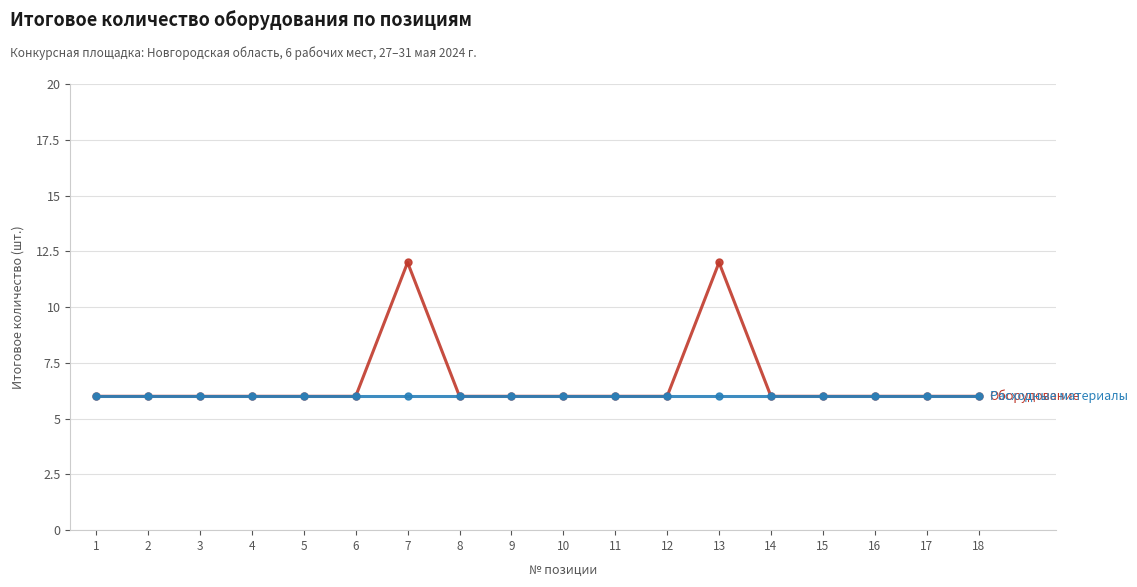

Reading left to right, list all the values displayed in this chart.

Оборудование: 1=6	2=6	3=6	4=6	5=6	6=6	7=12	8=6	9=6	10=6	11=6	12=6	13=12	14=6	15=6	16=6	17=6	18=6
Расходные материалы: 1=6	2=6	3=6	4=6	5=6	6=6	7=6	8=6	9=6	10=6	11=6	12=6	13=6	14=6	15=6	16=6	17=6	18=6